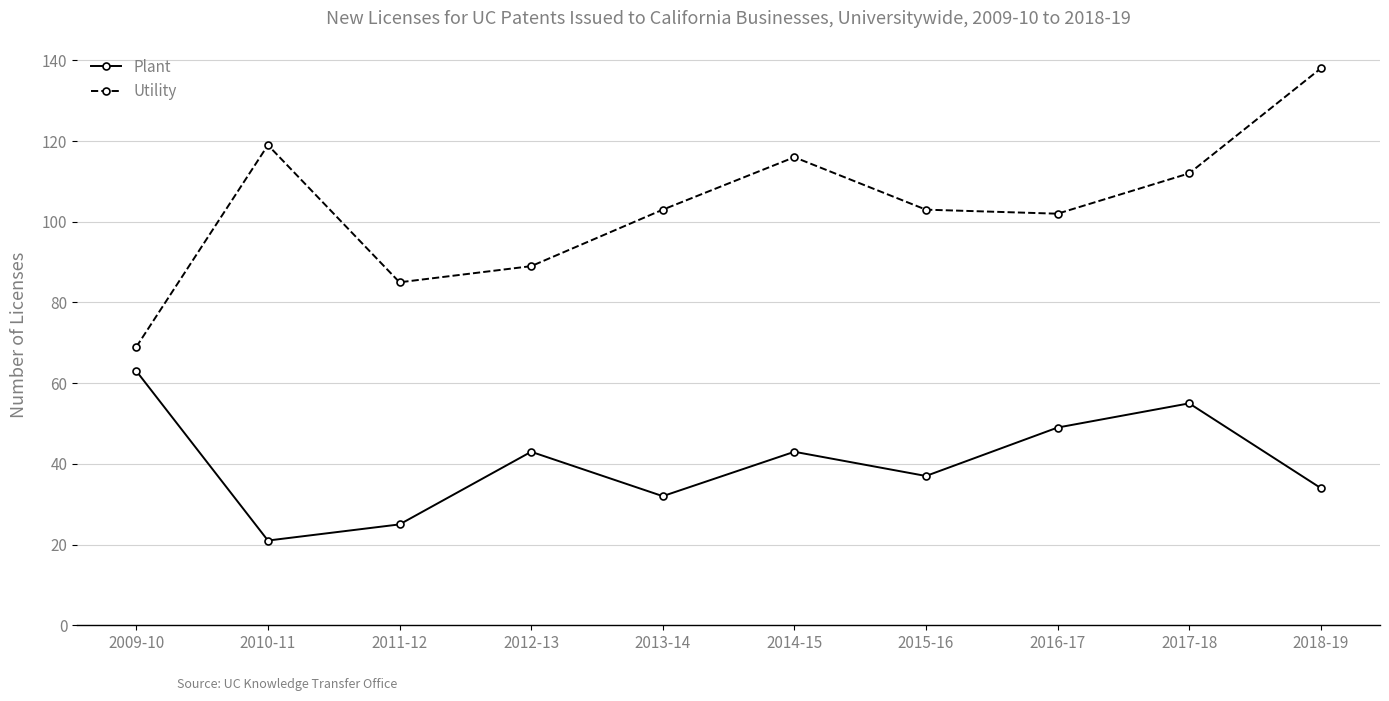

What are all the series names shown in the legend?

Plant, Utility